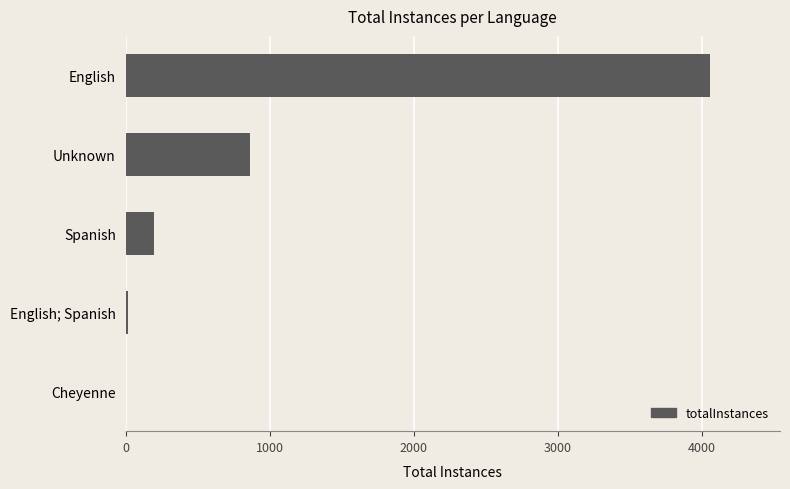

Between Cheyenne and English, which is larger?

English